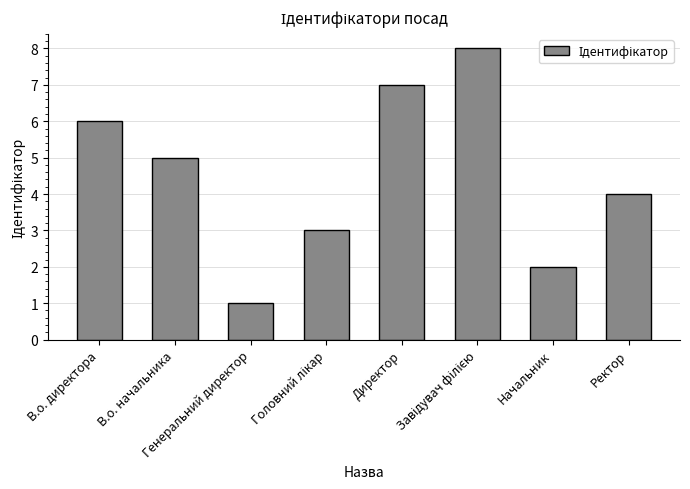

What value does the data have at В.о. начальника?

5